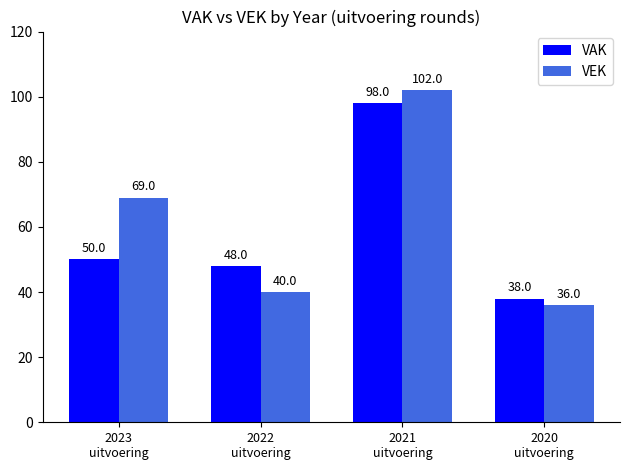

Are the bars horizontal?

No